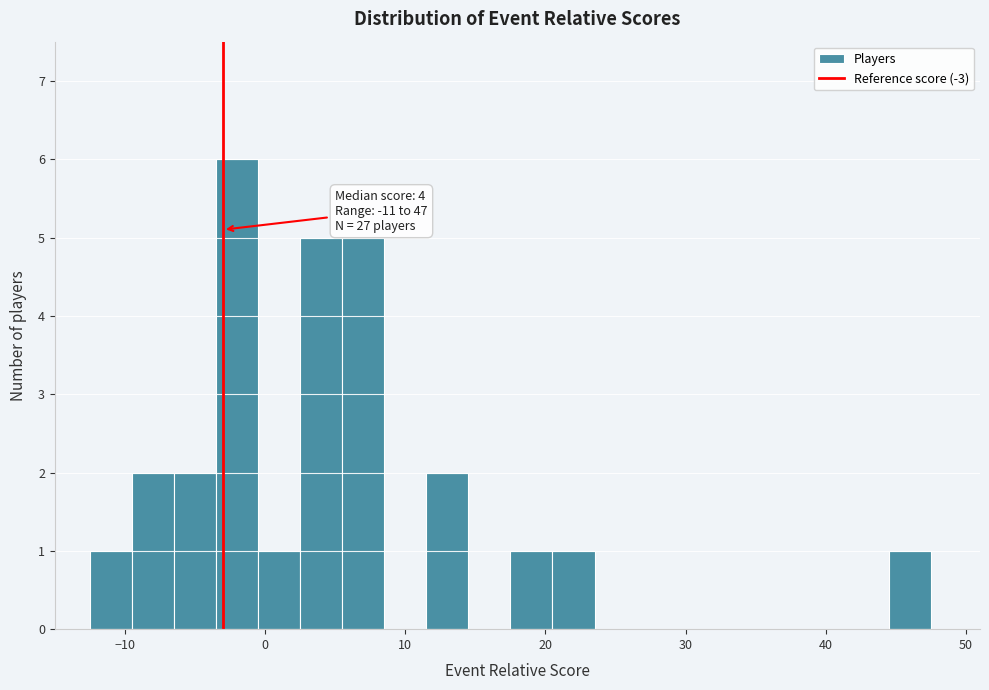

Around what value on the x-axis is the tallest bar? Give the approximate position of its centre, as read against the axis.

-2